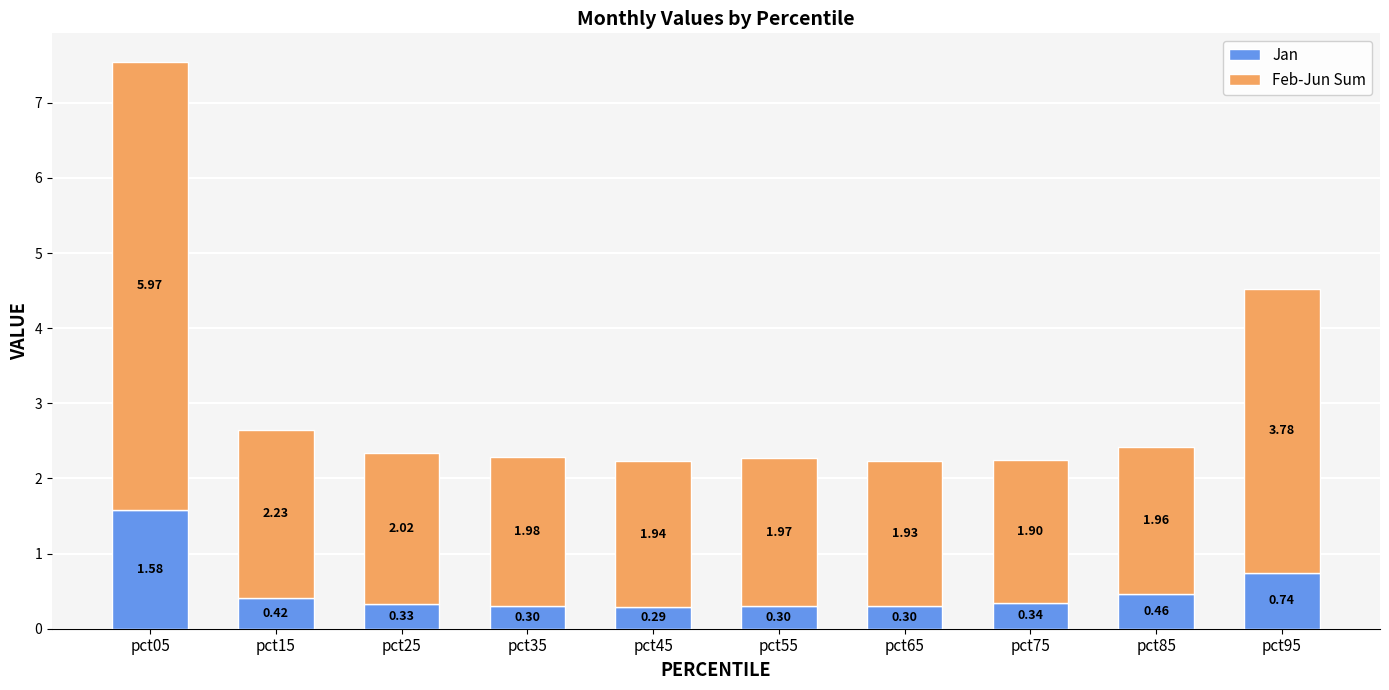

How many data points does each series have?

10